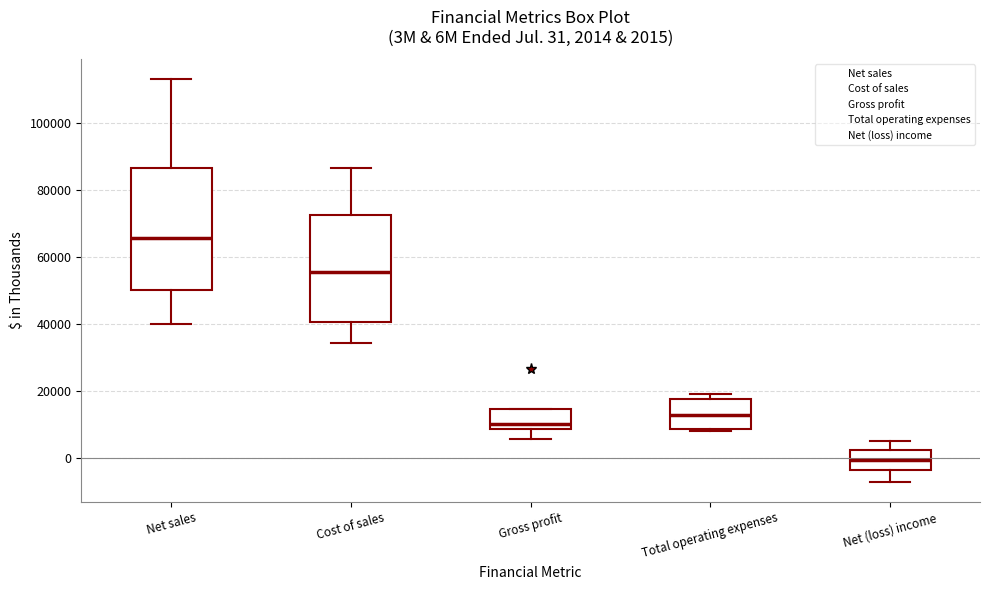

Which box is the tallest, from its lower edge to its upper edge?

Net sales